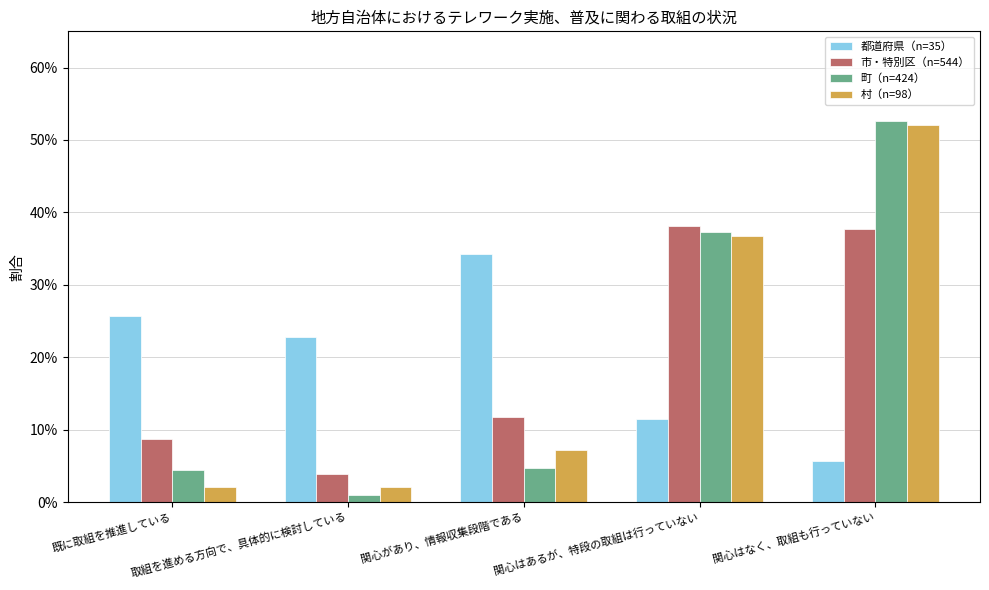

The value of 市・特別区（n=544） at 関心はあるが、特段の取組は行っていない is 0.6. True or false?

False